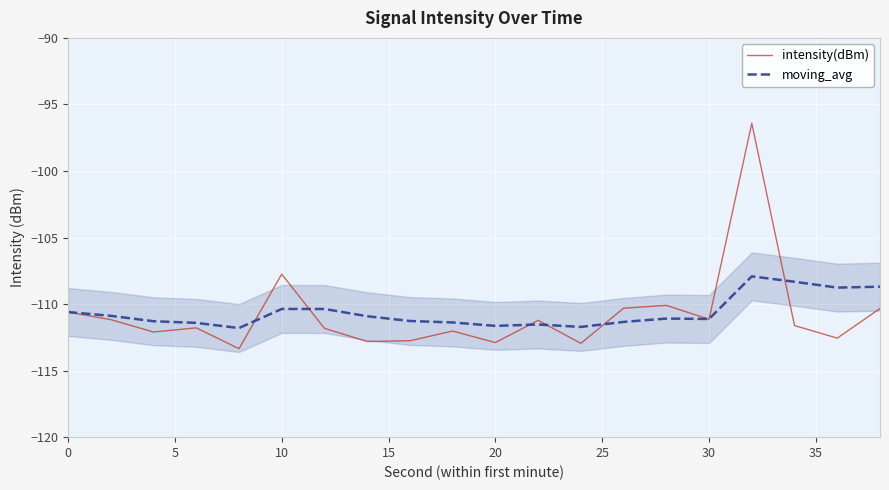

Reading left to right, extract all data points from this chart.

intensity(dBm): -110.6	-111.2	-112.1	-111.8	-113.4	-107.8	-111.8	-112.8	-112.8	-112.0	-112.9	-111.2	-113.0	-110.3	-110.1	-111.1	-96.4	-111.6	-112.6	-110.3
moving_avg: -110.6	-110.9	-111.3	-111.4	-111.8	-110.4	-110.4	-110.9	-111.3	-111.4	-111.6	-111.5	-111.7	-111.3	-111.1	-111.1	-107.9	-108.3	-108.8	-108.7